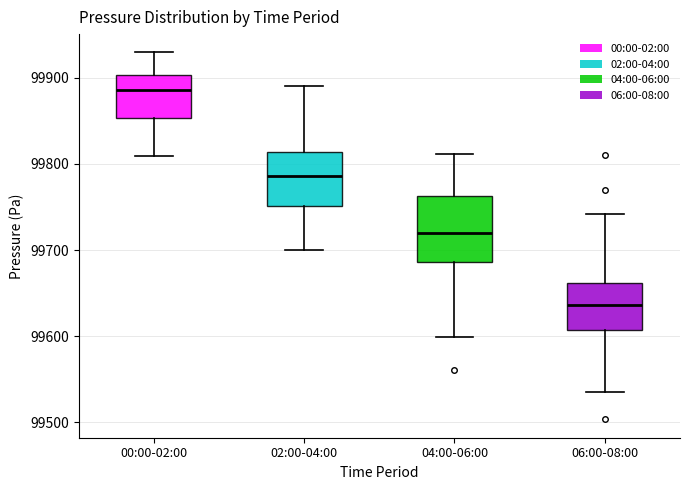

Reading left to right, read every box against the y-axis: the position of its median line, the range the box covers, and the ends of its whiskers. The values are not printed on the chart, so give them approximately, as read against the axis.

00:00-02:00: median 99890, box 99850 to 99900, whiskers 99810 to 99930
02:00-04:00: median 99790, box 99750 to 99810, whiskers 99700 to 99890
04:00-06:00: median 99720, box 99690 to 99760, whiskers 99600 to 99810
06:00-08:00: median 99640, box 99610 to 99660, whiskers 99540 to 99740